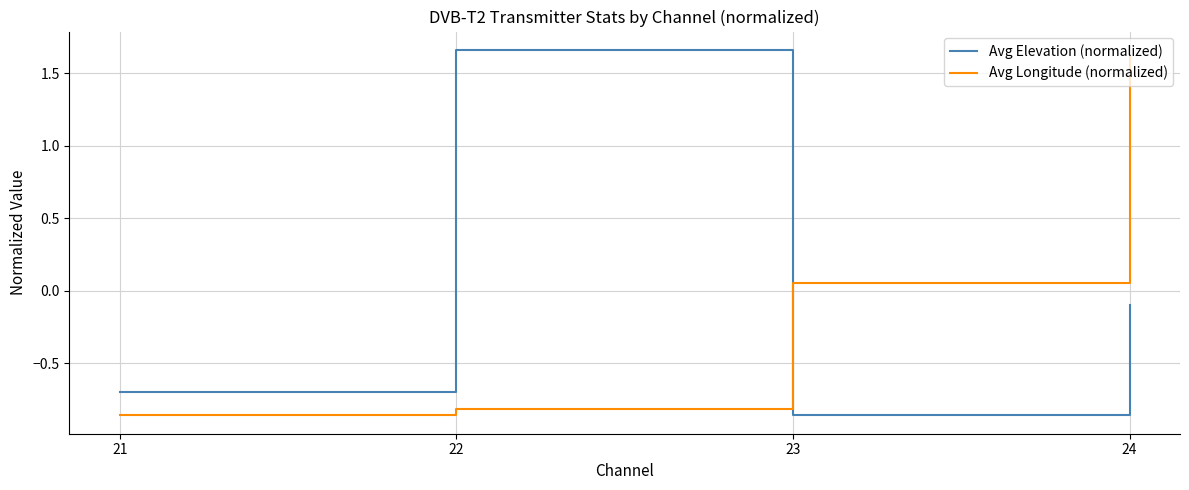

The Avg Elevation (normalized) series shows -1.0 at 21. True or false?

False